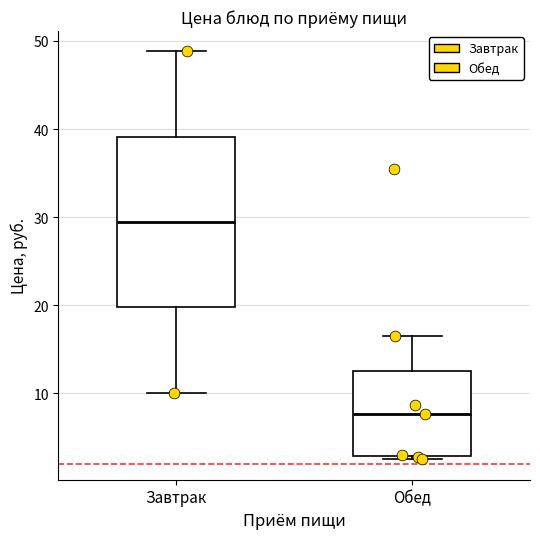

Reading left to right, transcribe this box plot: for each box, give where its median line is, the range the box spans, and where its two whiskers end, as read against the y-axis. The values are not printed on the chart, so give them approximately, as read against the axis.

Завтрак: median 29, box 20 to 39, whiskers 10 to 49
Обед: median 8, box 3 to 13, whiskers 3 (just below the box's lower edge) to 17